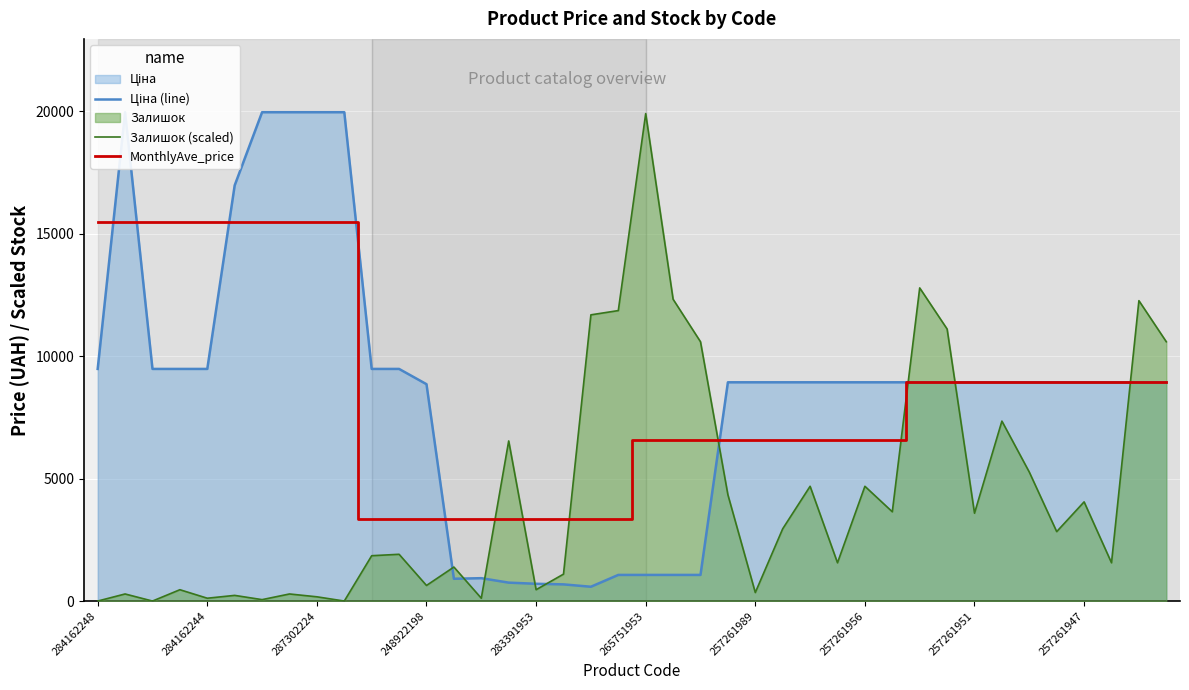

The value of Залишок (scaled) at 257261956 is 4687.2. True or false?

True